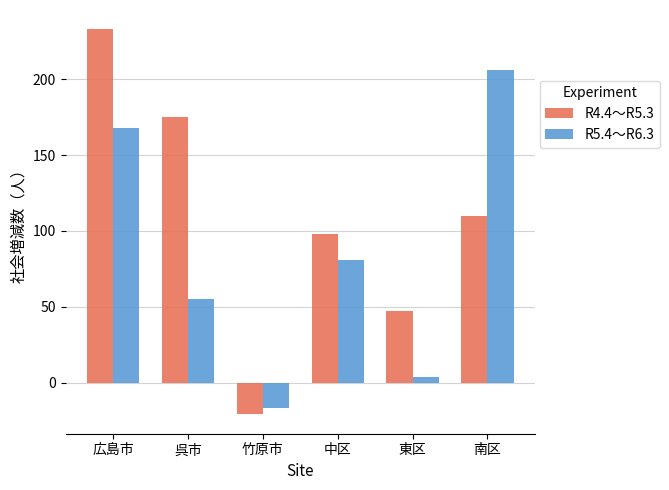

How many values in the R5.4～R6.3 series are below 81?

3